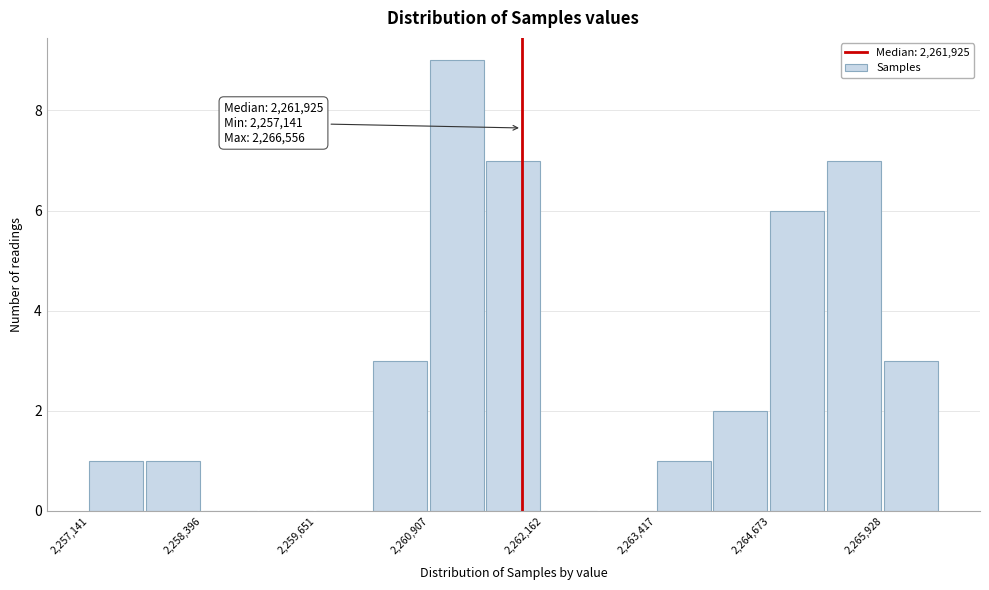

Read against the x-axis, roughly where is the centre of the tallest bar?

2261200